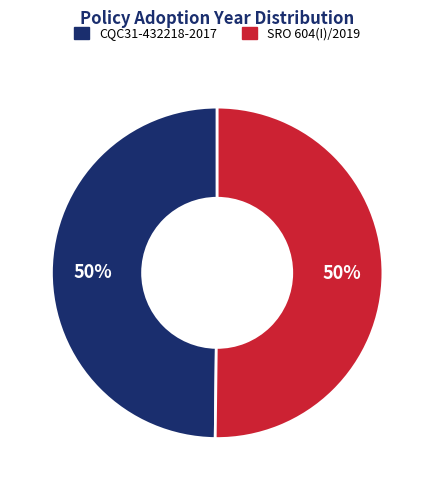

To the nearest percent, what portion does CQC31-432218-2017 represent?

50%